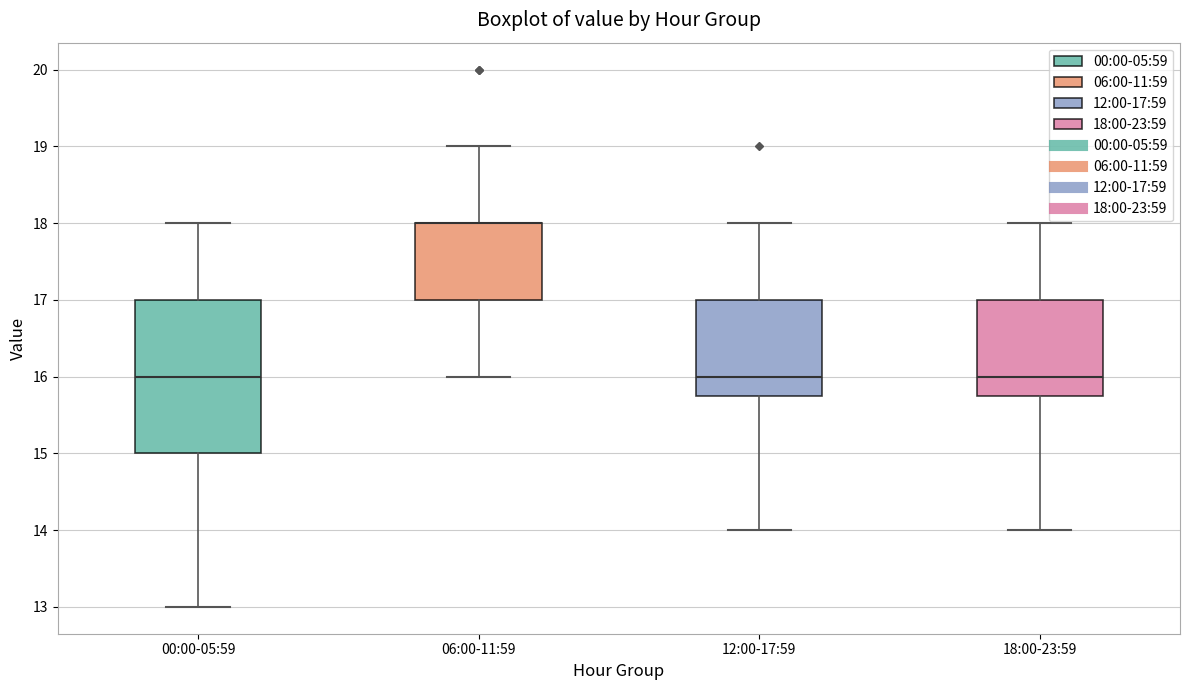

Where does the median line of the box for 18:00-23:59 sit on the y-axis? The values are not printed on the chart, so give them approximately, as read against the axis.

16.0